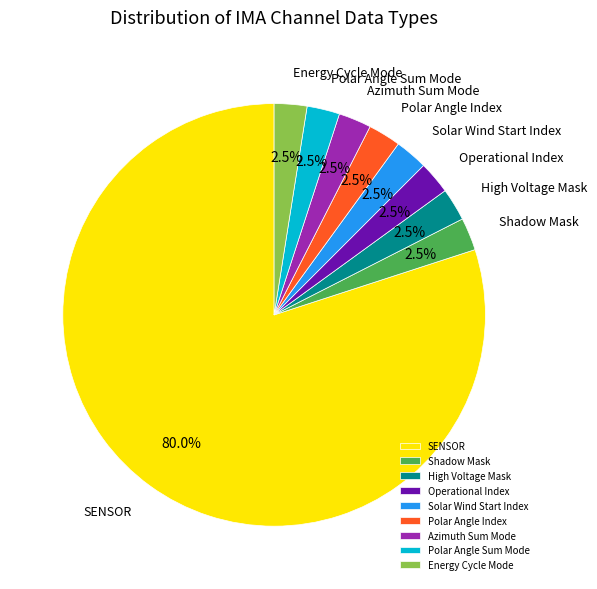

Approximately how many times larger is the value at Shadow Mask compared to Operational Index?

1.0